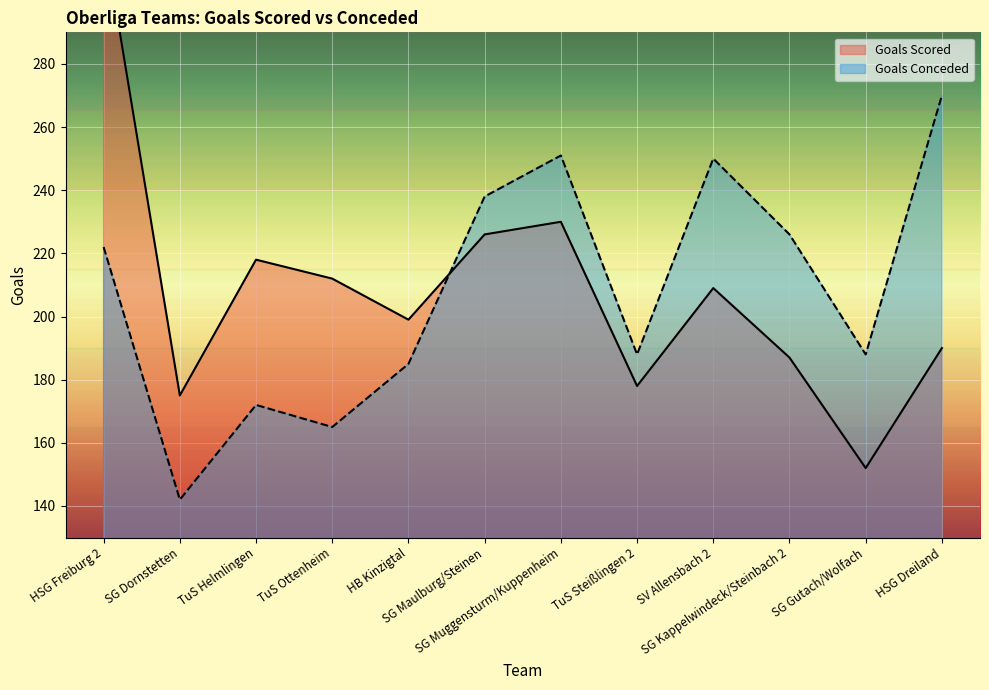

What is the sum of the Goals Conceded values at HB Kinzigtal and HSG Freiburg 2?

407